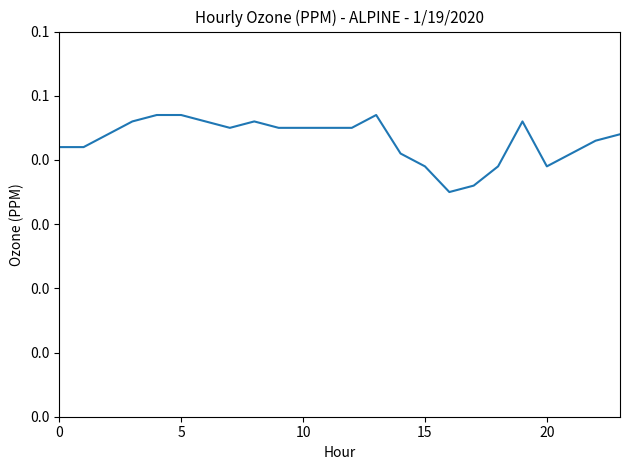

Where is the first local minimum?

7